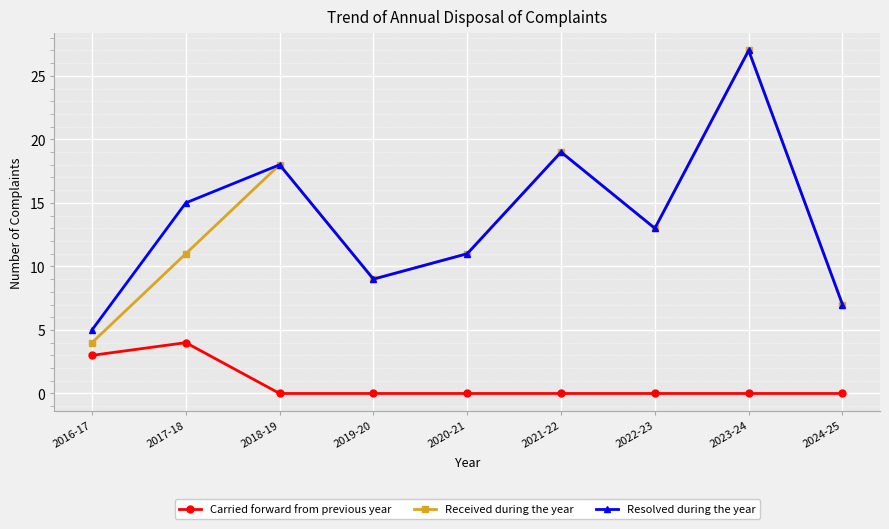

What is the total value across all series at 2018-19?

36